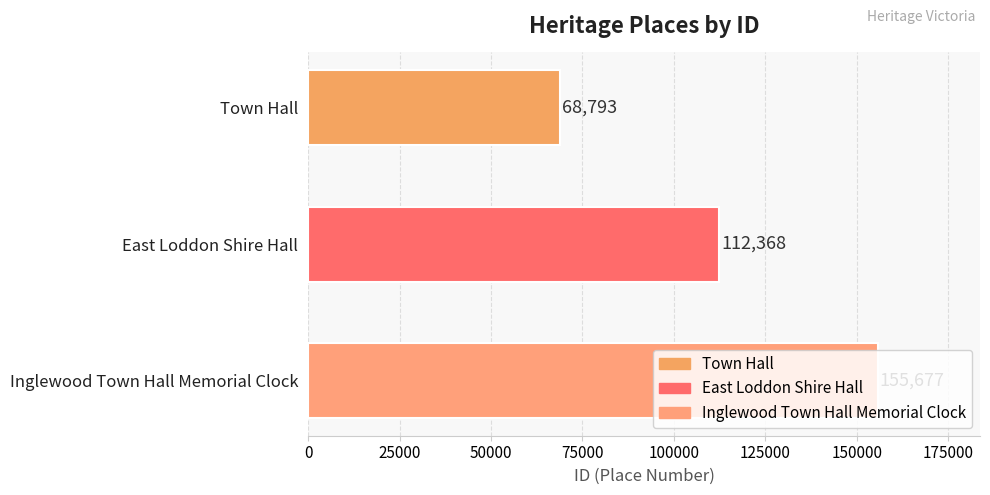

Which label corresponds to the largest value in the chart?

Inglewood Town Hall Memorial Clock